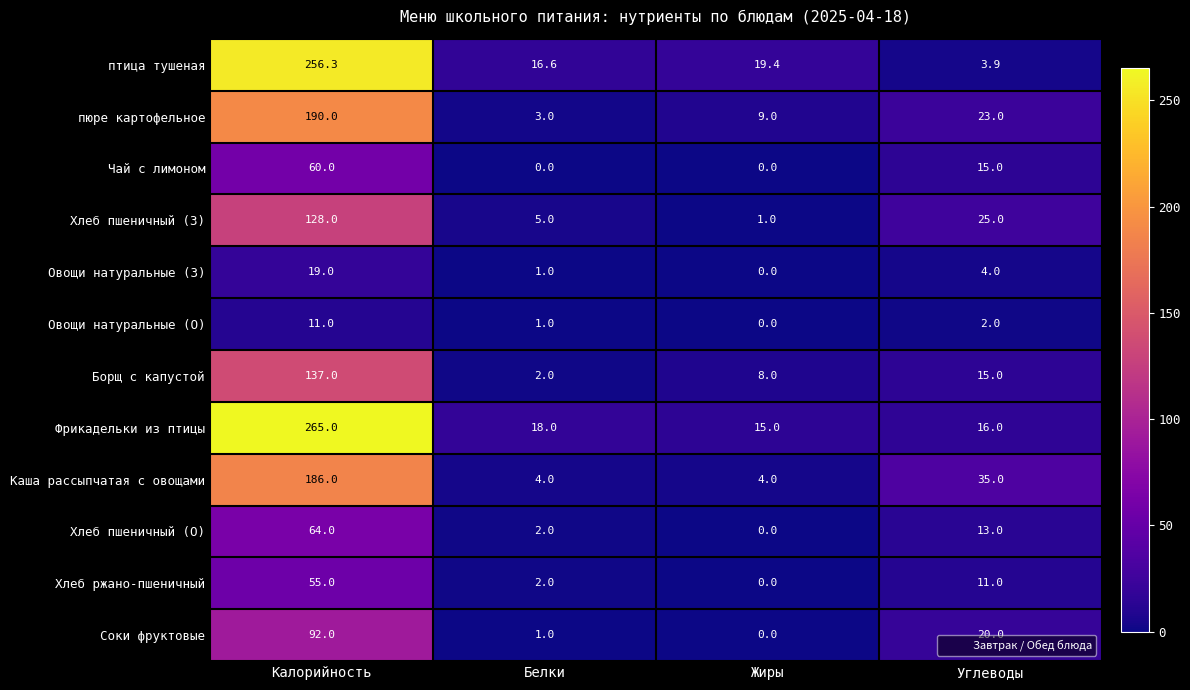

What is the maximum value for Овощи натуральные (О)?

11.0